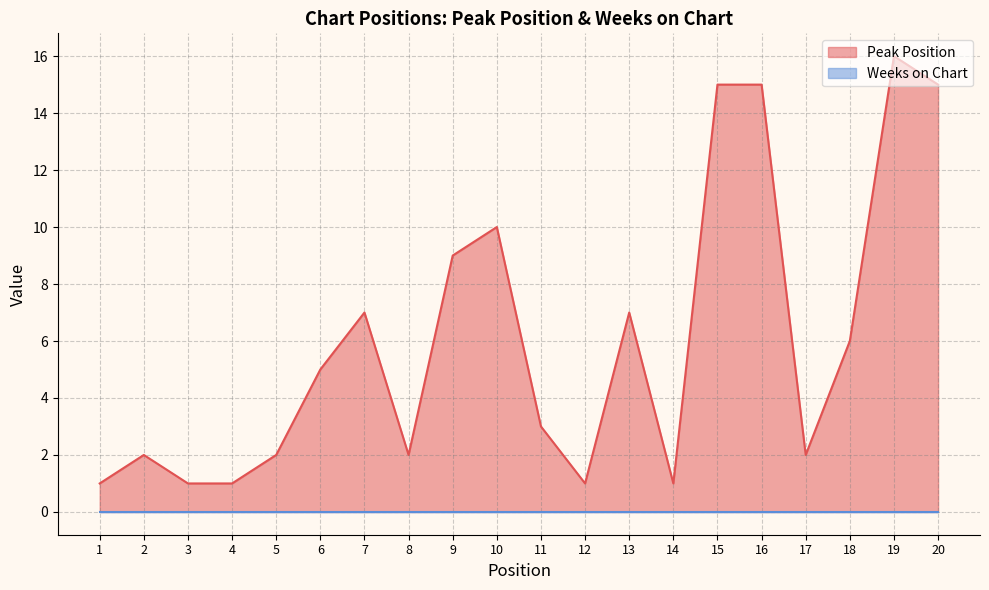

Where does the data first go above 5?

7